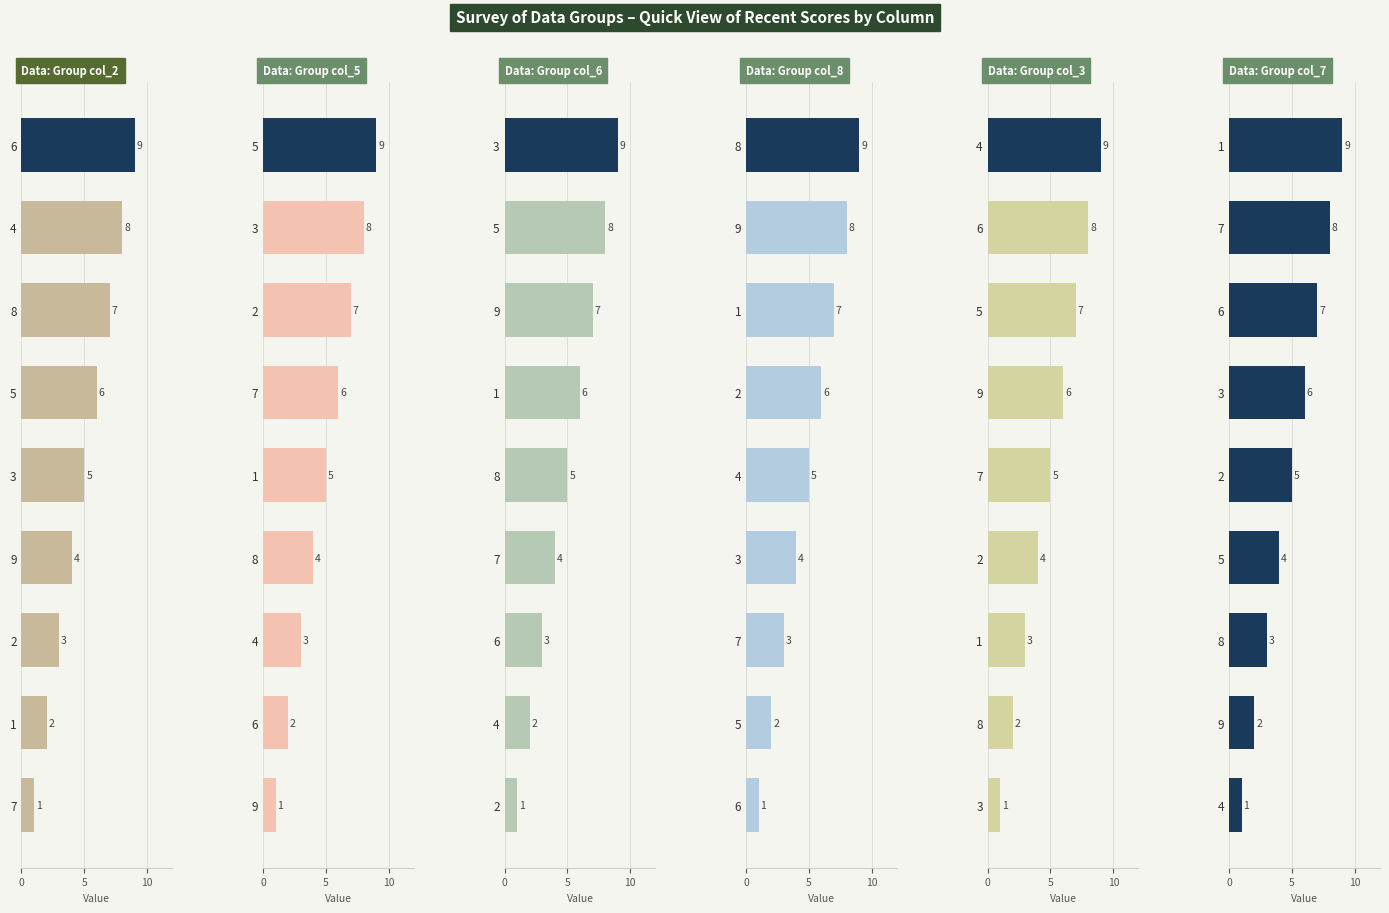

True or false: col_8 has a value of 5 at 4.

True